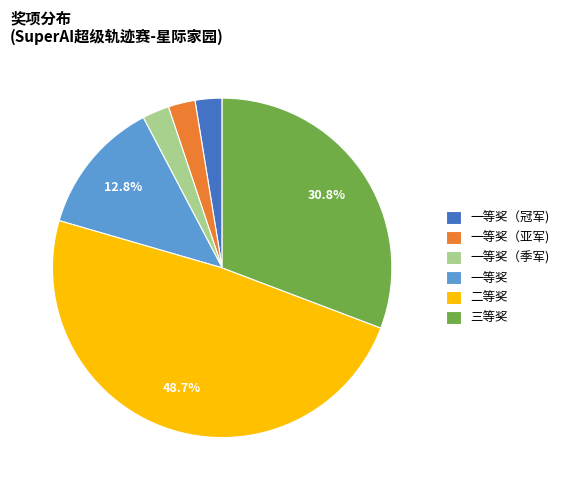

How many segments does this pie chart have?

6